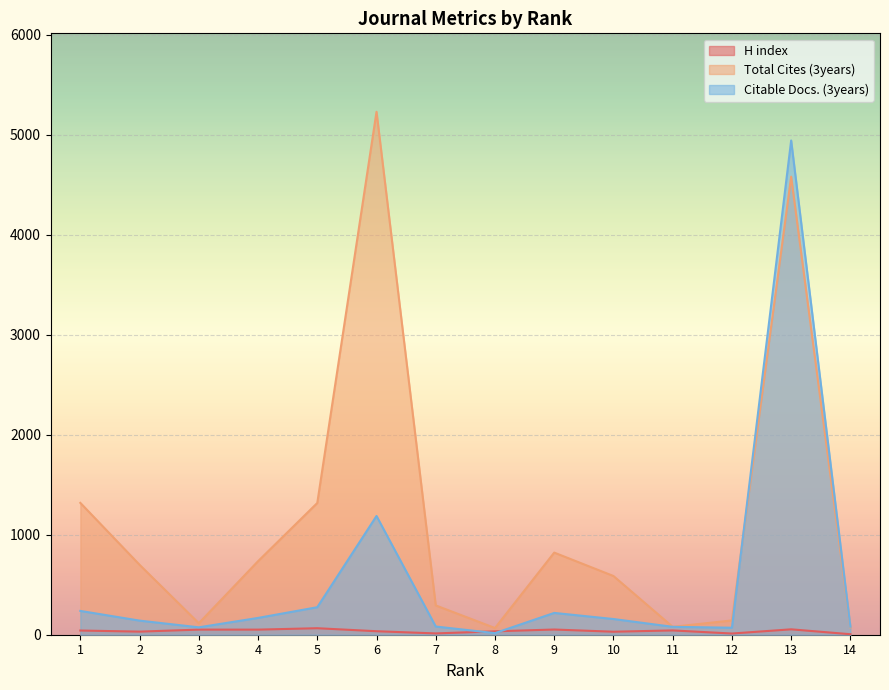

Does the chart display data point markers on the line(s)?

No